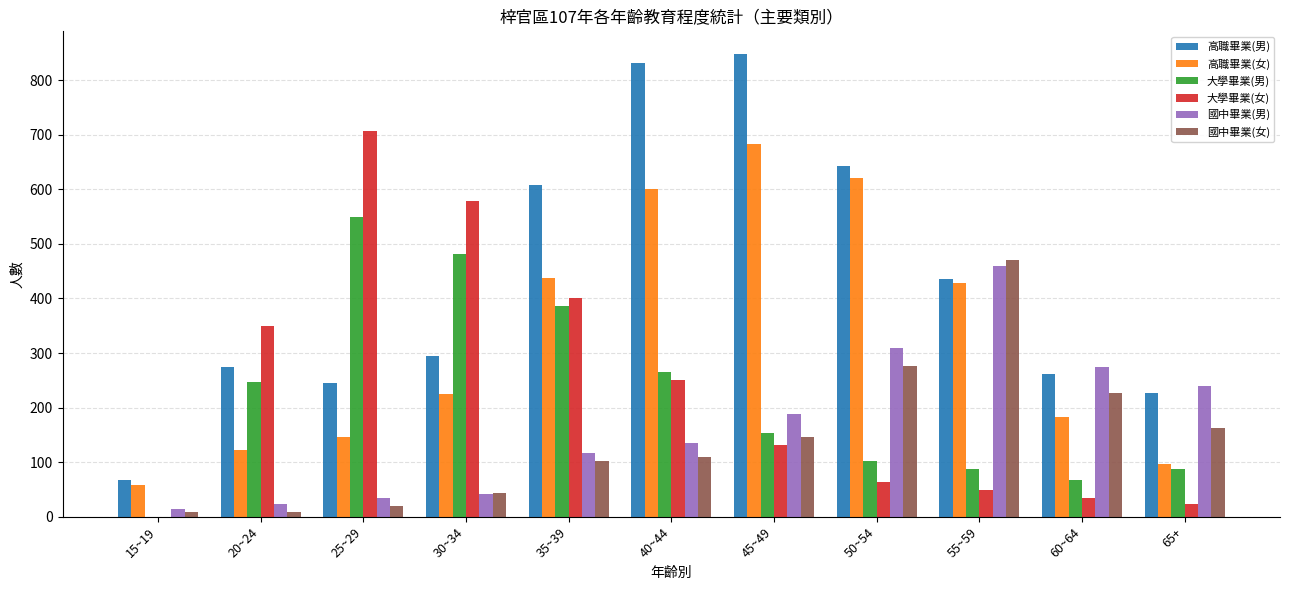

Which series has the largest total across all categories?

高職畢業(男)